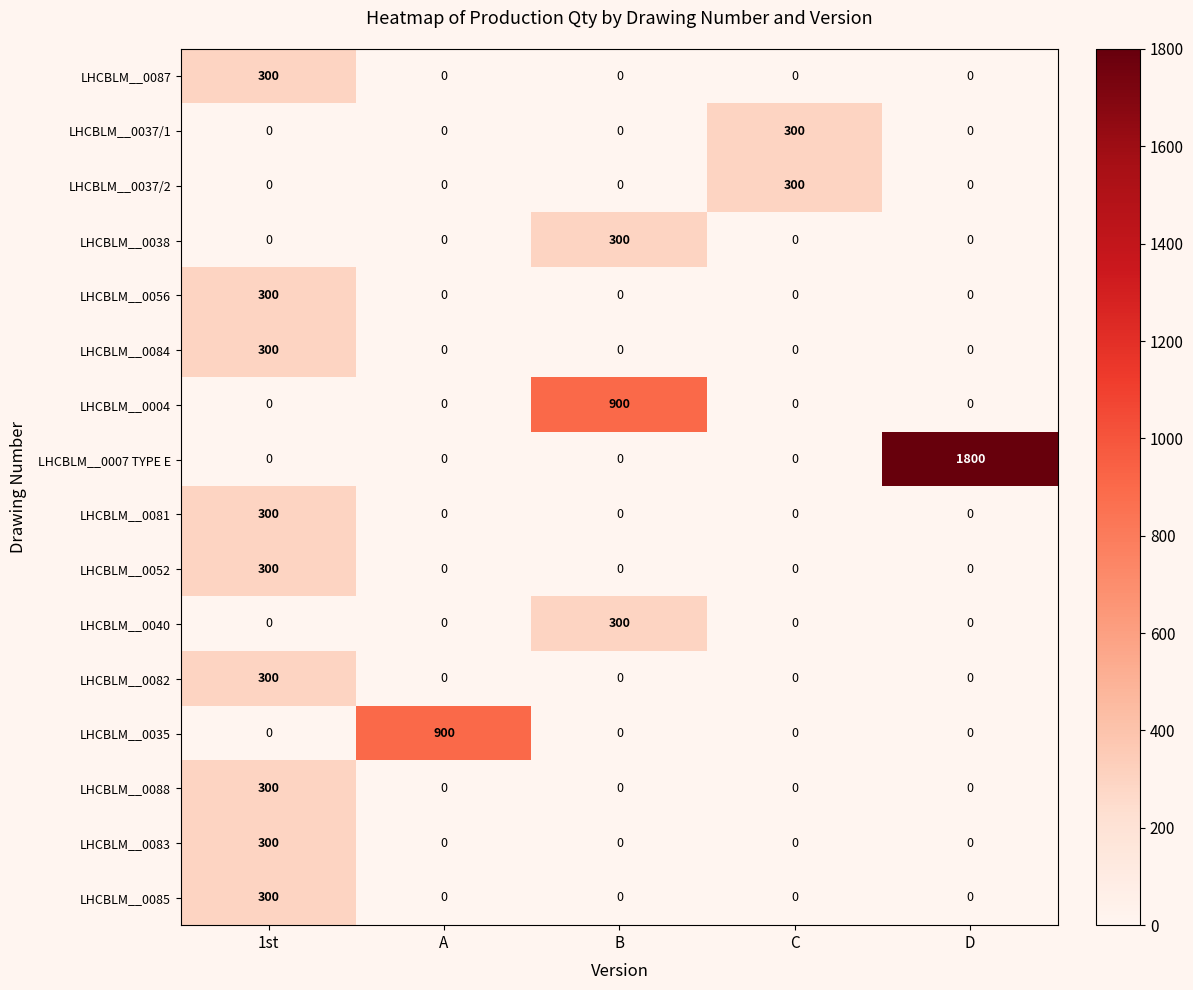

At which category is the sum across all series the highest?

1st